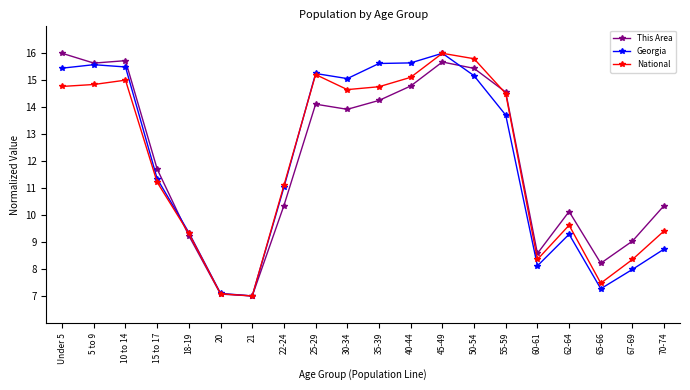

How many values in the This Area series exceed 13?

10